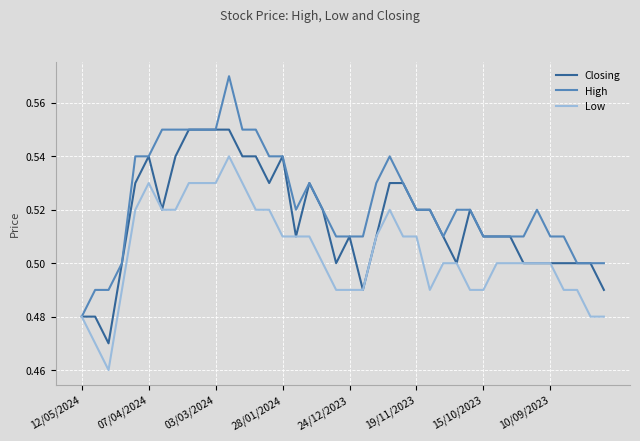

Count the Closing values in the range 0 to 1.

40